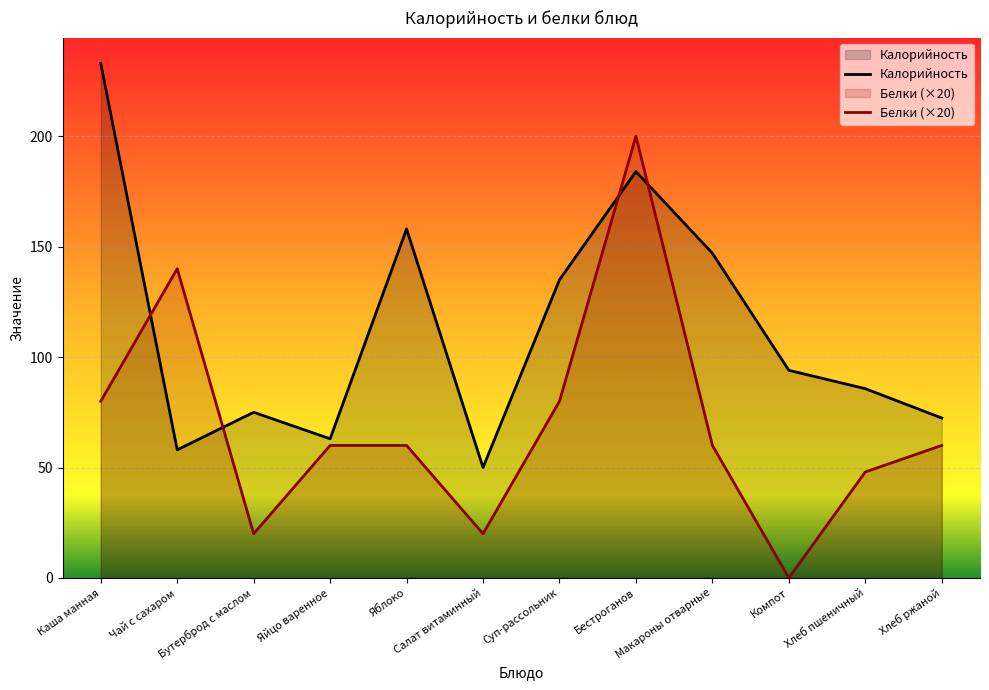

What is the label of the 3rd point from the left?

Бутерброд с маслом